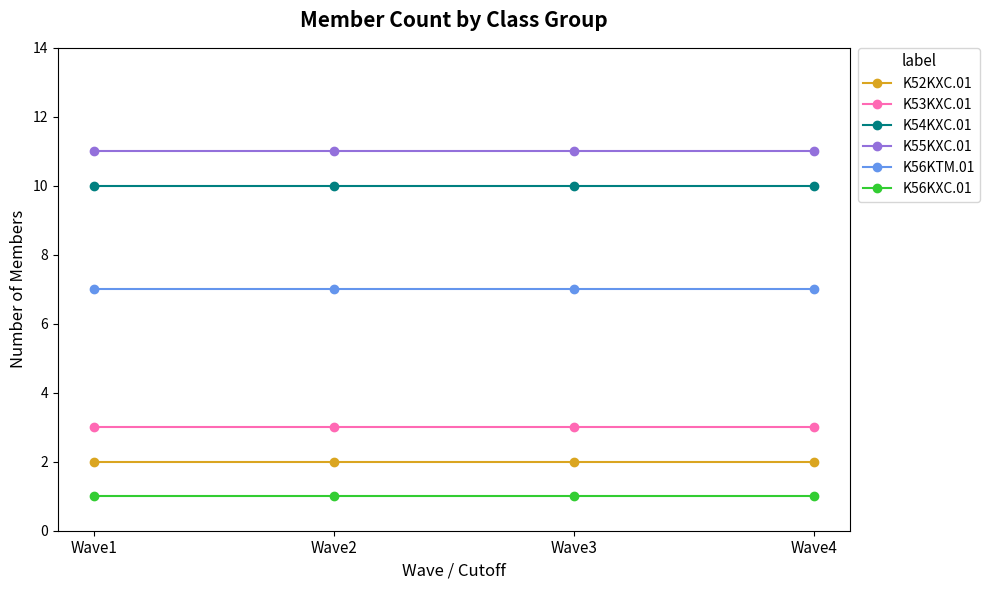

What is the value of the K54KXC.01 point at the 3rd from the left?

10